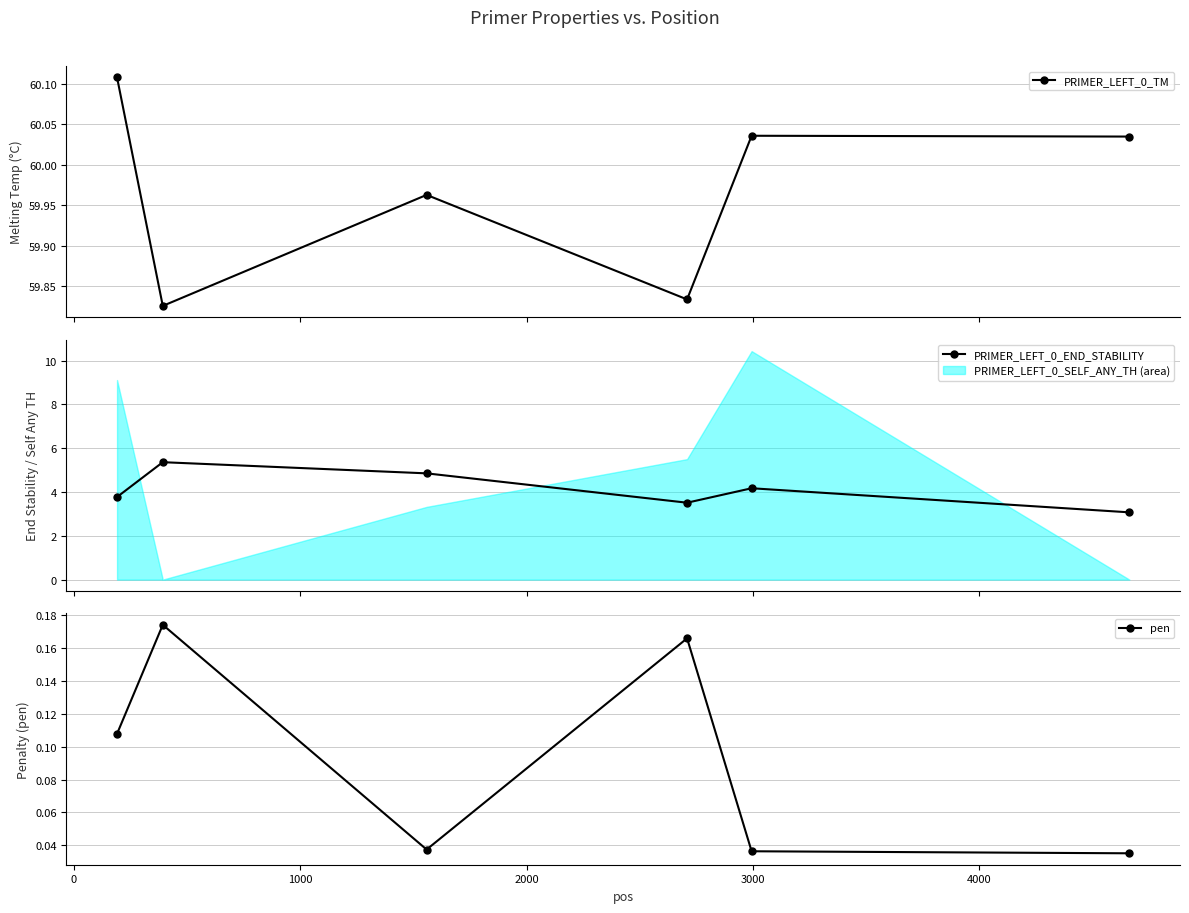

How many interior local valleys does the PRIMER_LEFT_0_TM series have?

2